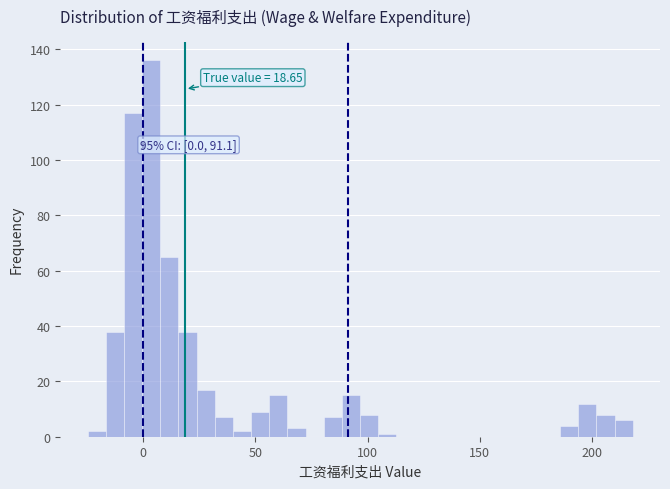

Around what value on the x-axis is the tallest bar? Give the approximate position of its centre, as read against the axis.

5